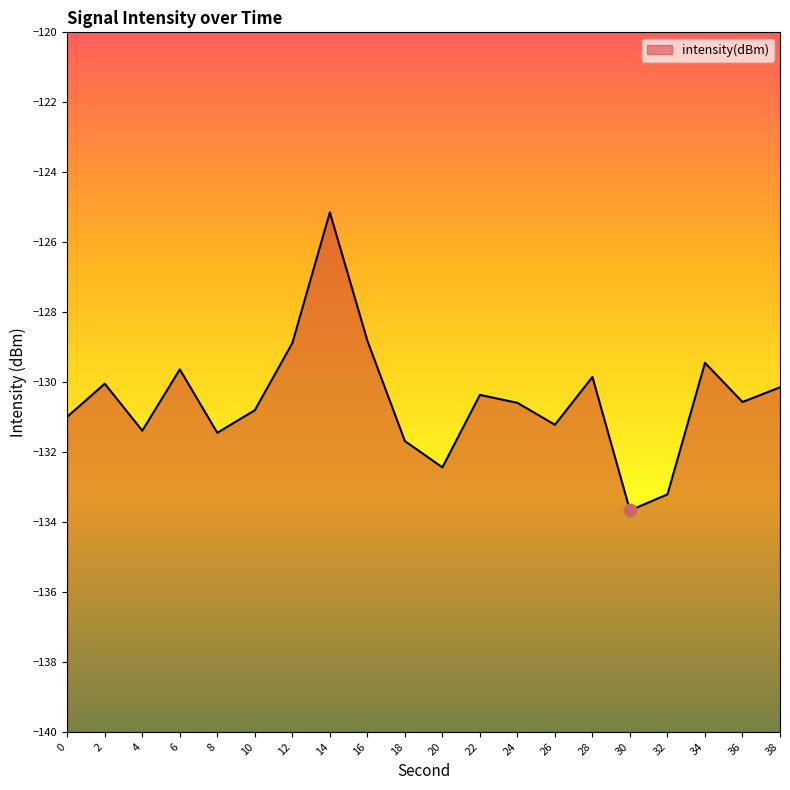

What is the change in value from 16 to 34?

-0.6